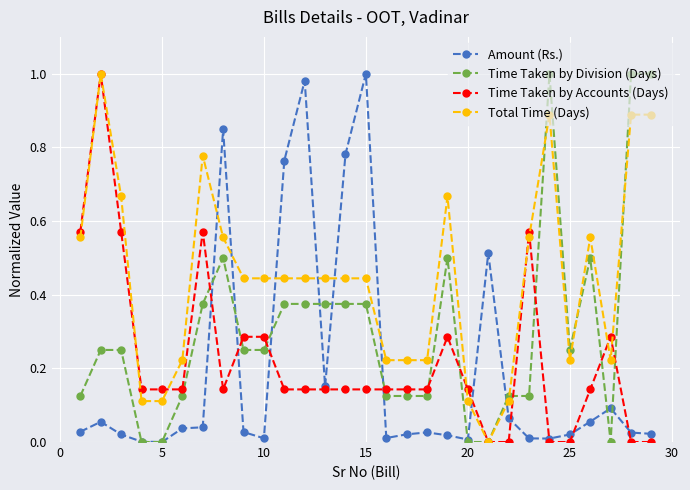

Which series has the largest total across all categories?

Total Time (Days)